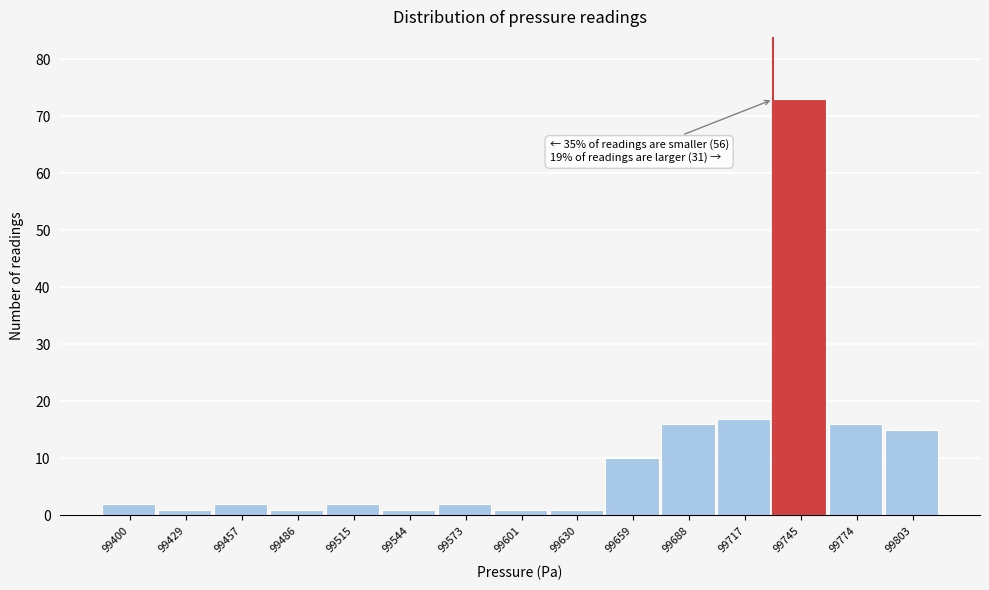

Reading left to right, extract all data points from this chart.

99400=2	99429=1	99457=2	99486=1	99515=2	99544=1	99573=2	99601=1	99630=1	99659=10	99688=16	99717=17	99745=73	99774=16	99803=15